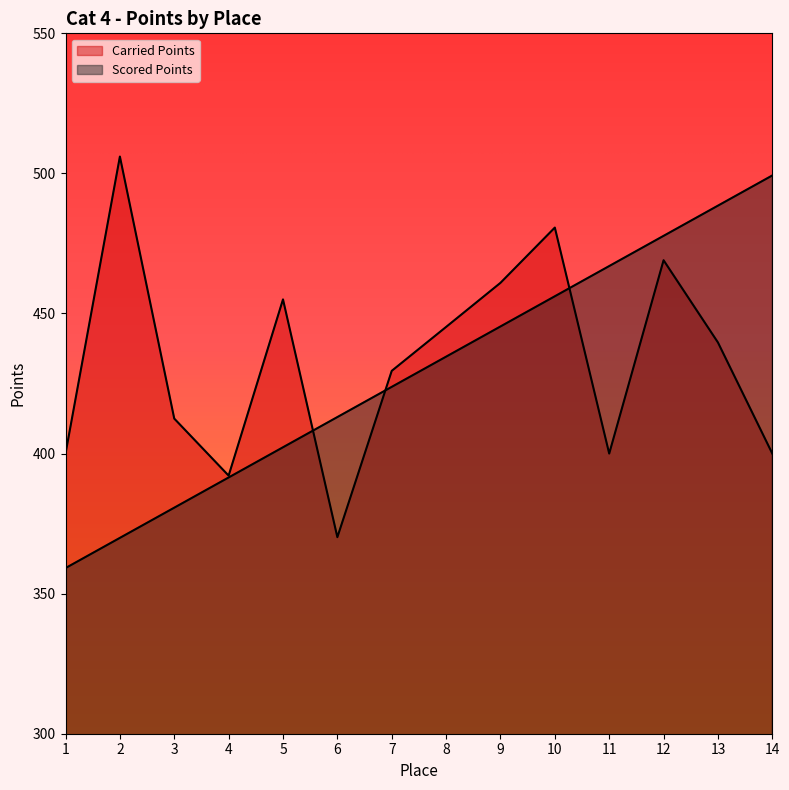

In Carried Points, how many points are higher than both neighbors (excluding endpoints)?

4